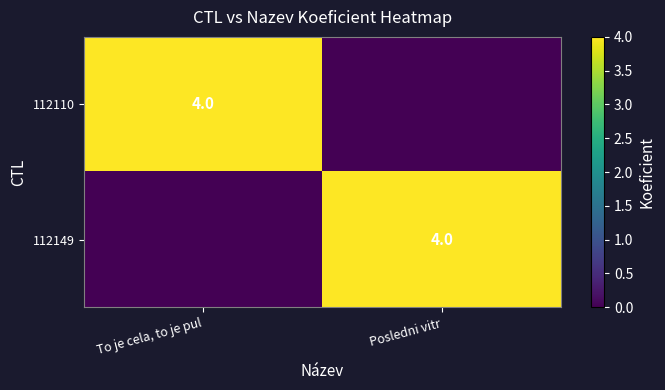

The value of 112110 at To je cela, to je pul is 4. True or false?

True